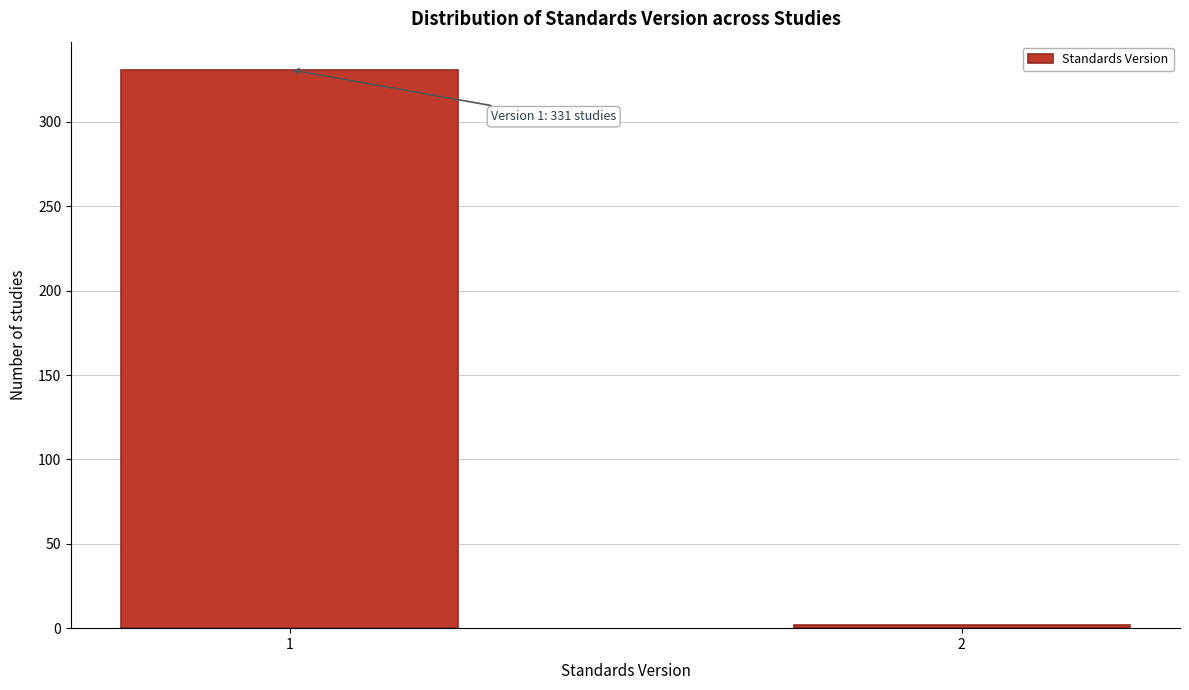

Reading left to right, list all the values displayed in this chart.

1=331	2=2